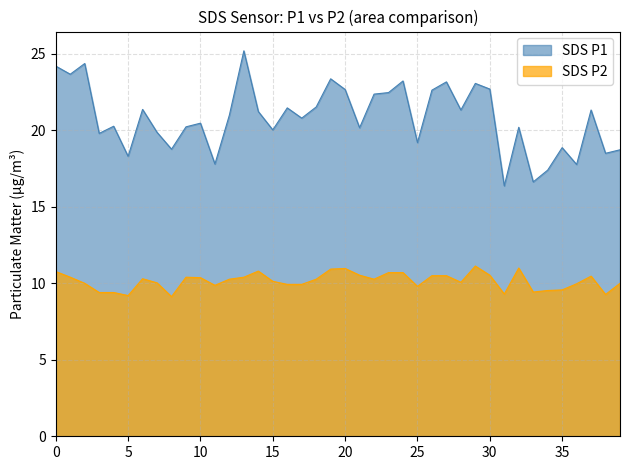

What is the difference between the second highest and second lowest values in the SDS_P2 series?

1.8